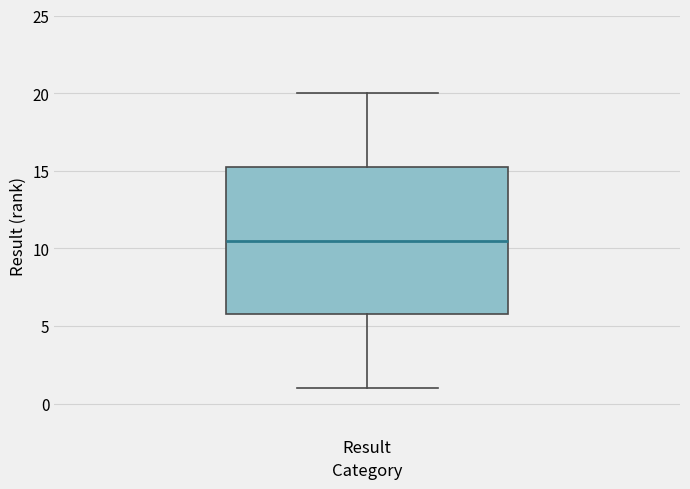

Where does the lower whisker of the box for Result end on the y-axis? The values are not printed on the chart, so give them approximately, as read against the axis.

1.0